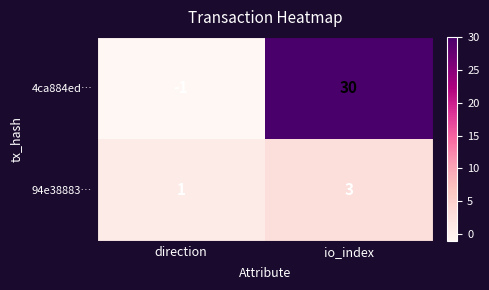

Rank the series by their average value, from lowest to highest.

94e38883…, 4ca884ed…